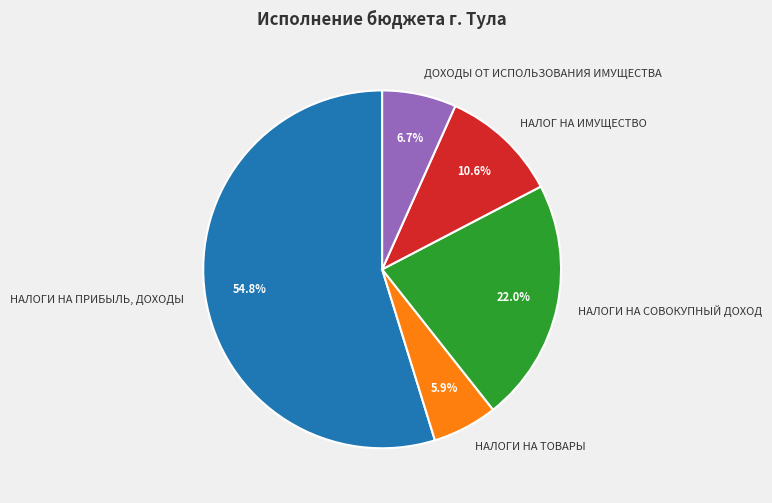

To the nearest percent, what is the combined percentage of НАЛОГИ НА ТОВАРЫ and НАЛОГИ НА СОВОКУПНЫЙ ДОХОД?

28%